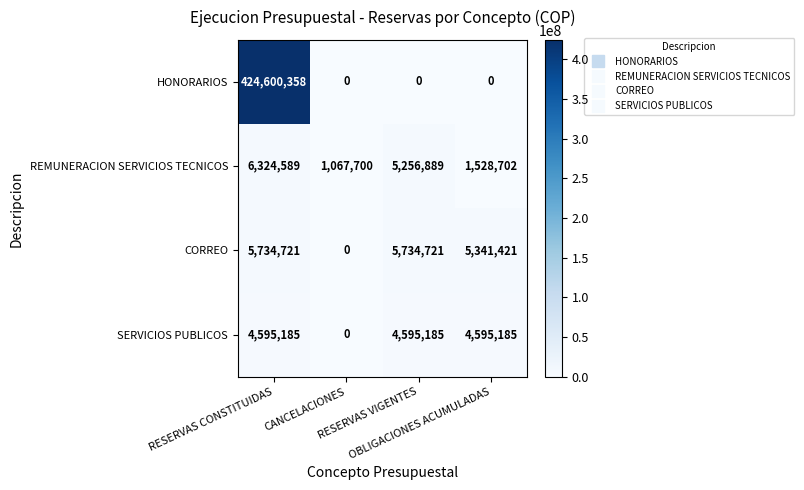

Count the HONORARIOS values in the range 0 to 424600358.

4